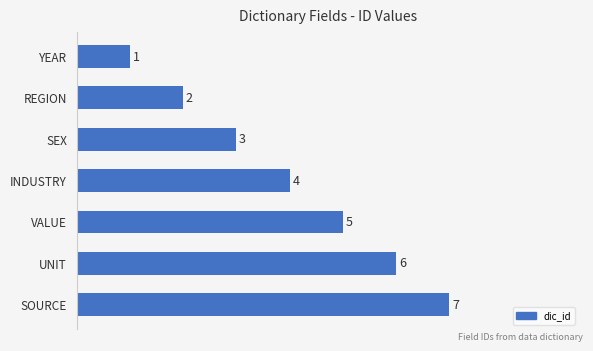

Are the bars horizontal?

Yes